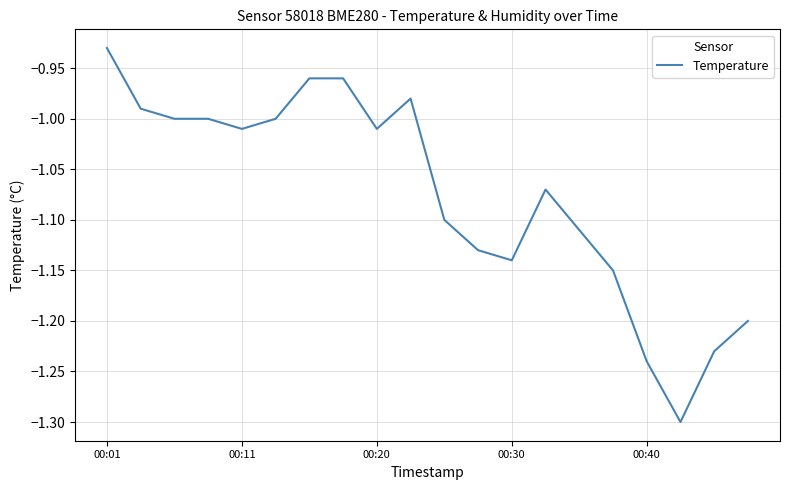

What is the minimum value shown in the chart?

-1.3